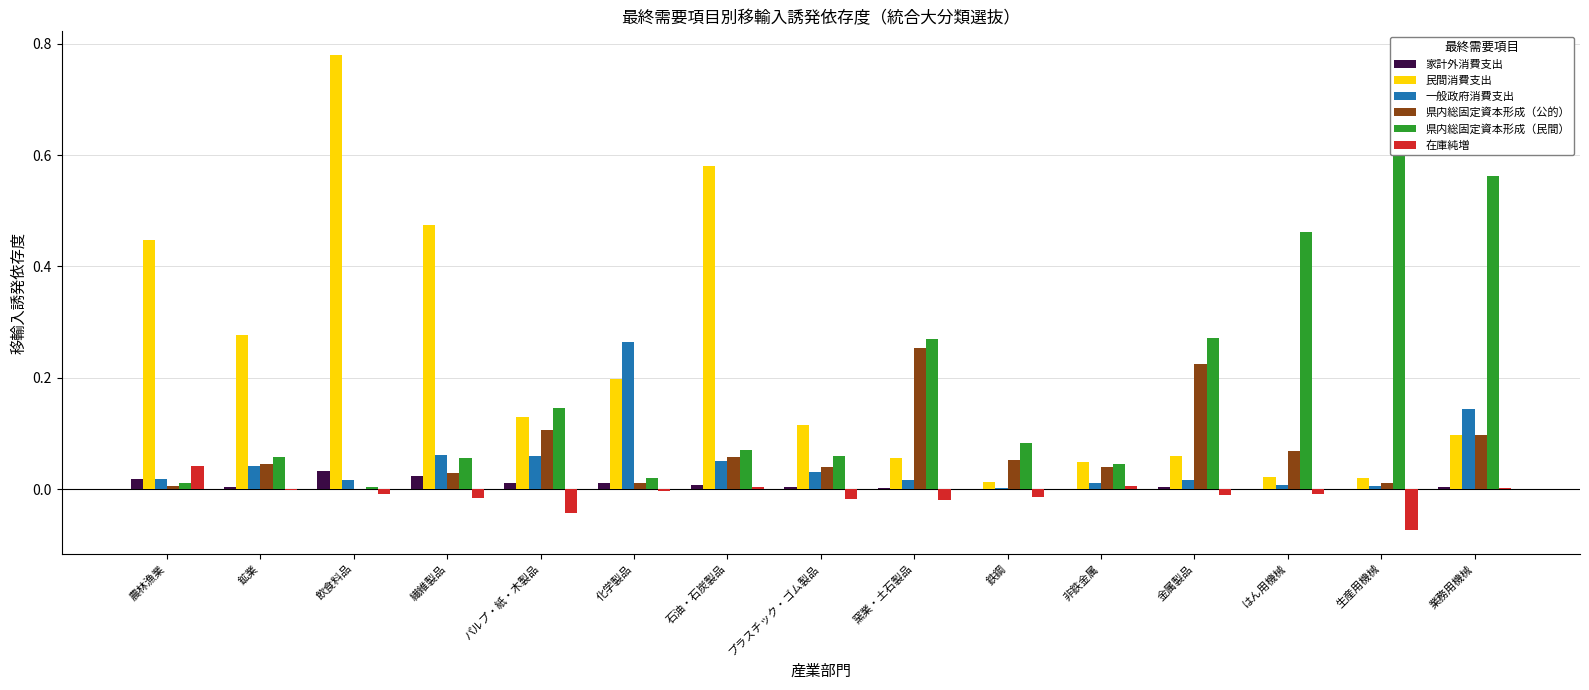

What is the difference between the maximum and minimum values in the 民間消費支出 series?

0.8